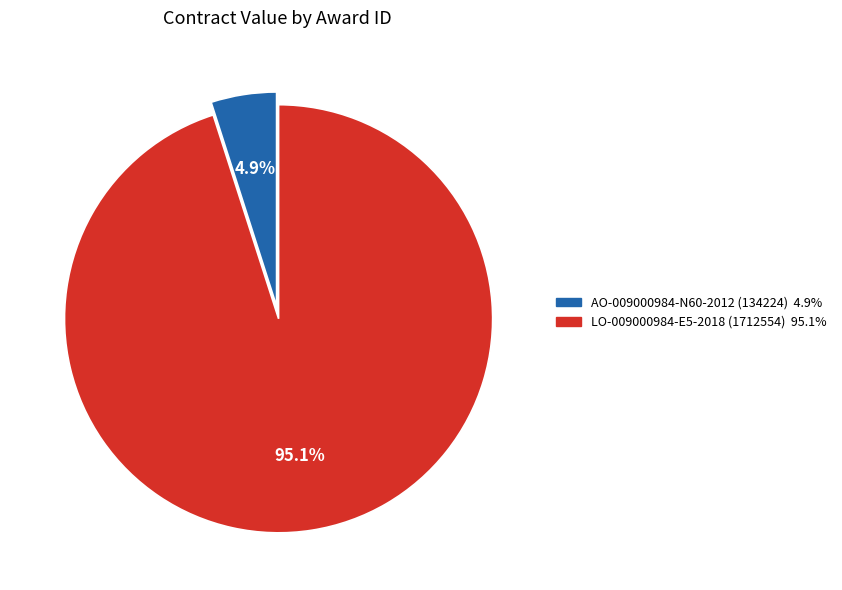

True or false: LO-009000984-E5-2018 (1712554) accounts for 89% of the total.

False